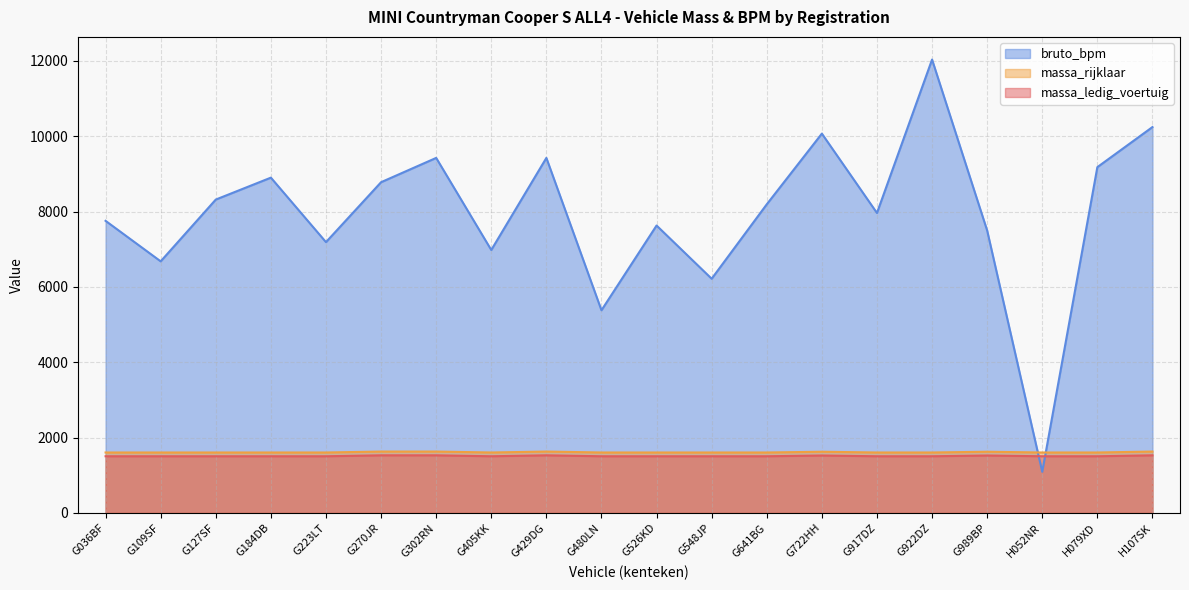

At which label is massa_rijklaar closest to 1517?

G722HH